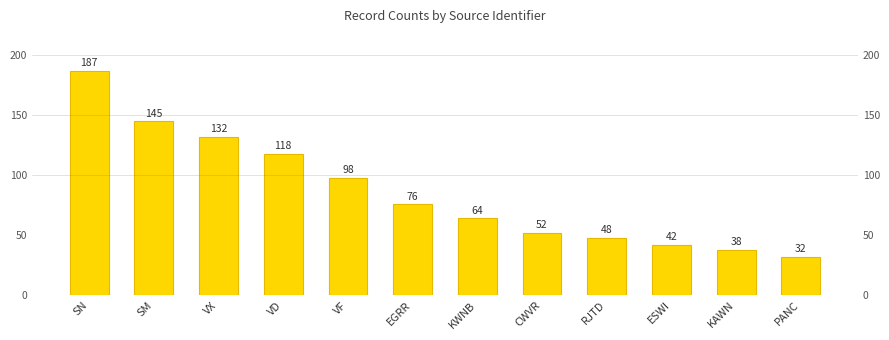

Which category has the lowest value across all series?

PANC